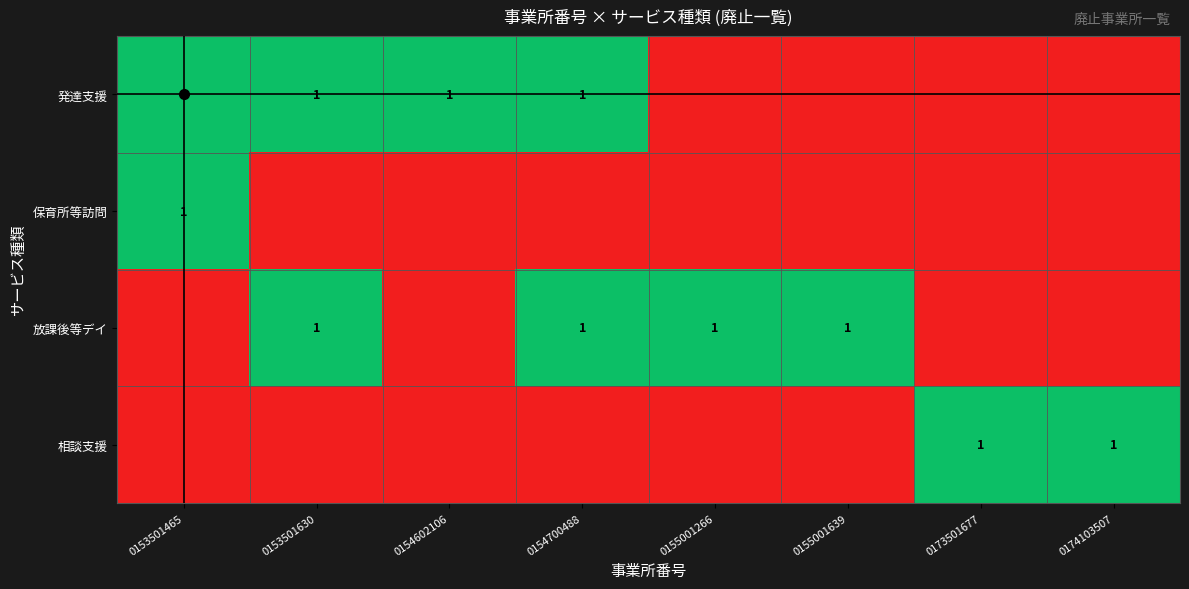

At which category is the sum across all series the highest?

0153501465